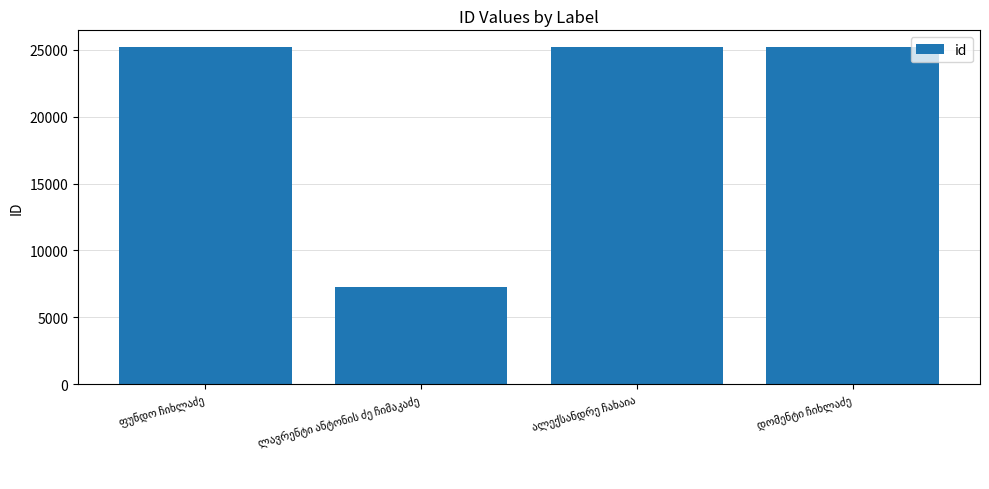

What is the value of the 2nd bar from the left?

7255